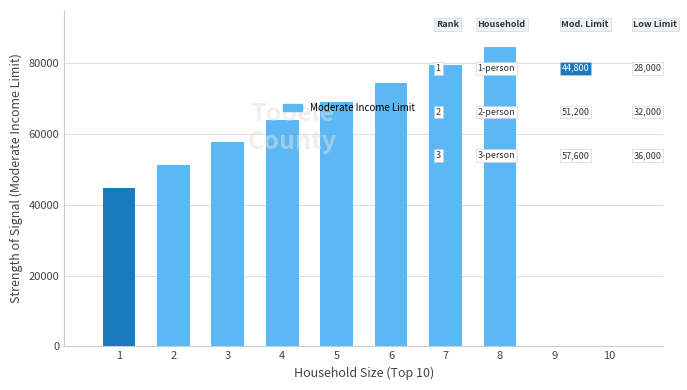

What is the sum of all values?

524900